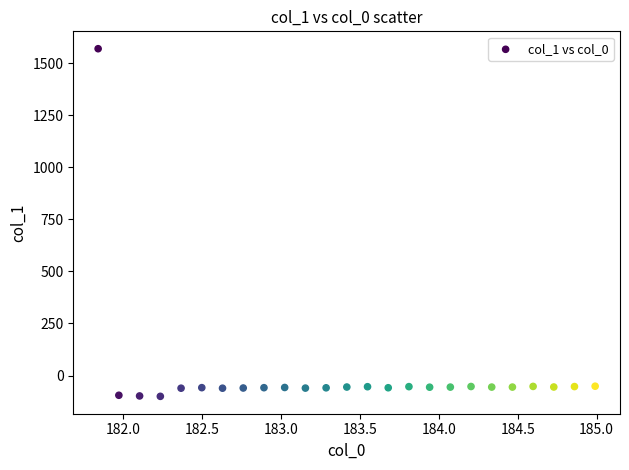

What is the range of X values (max minus min)?

3.1